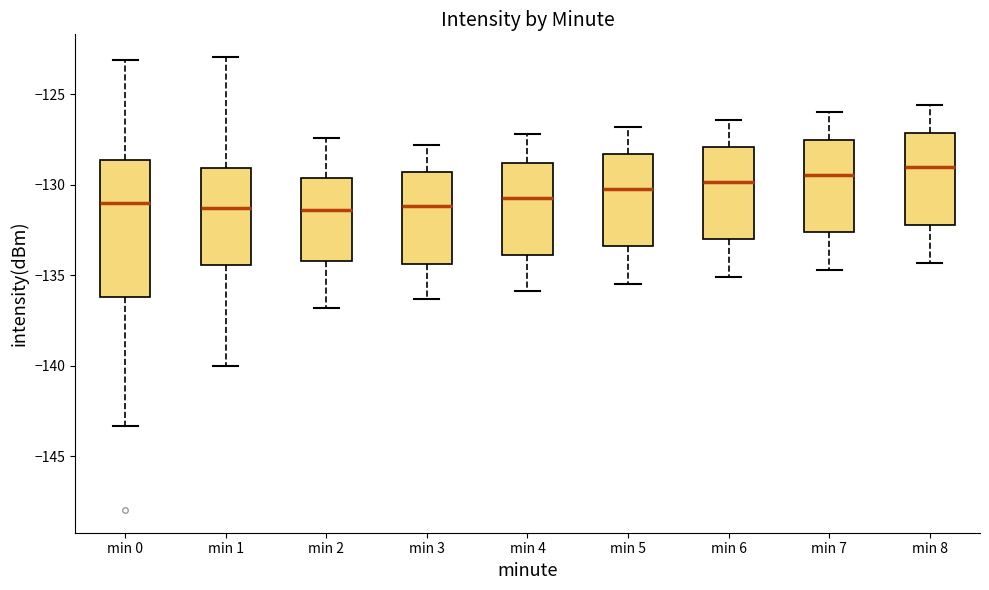

Reading left to right, read every box against the y-axis: the position of its median line, the range the box covers, and the ends of its whiskers. The values are not printed on the chart, so give them approximately, as read against the axis.

min 0: median -131.0, box -136.0 to -128.5, whiskers -143.5 to -123.0
min 1: median -131.5, box -134.5 to -129.0, whiskers -140.0 to -123.0
min 2: median -131.5, box -134.0 to -129.5, whiskers -137.0 to -127.5
min 3: median -131.0, box -134.5 to -129.5, whiskers -136.5 to -128.0
min 4: median -130.5, box -134.0 to -129.0, whiskers -136.0 to -127.0
min 5: median -130.0, box -133.5 to -128.5, whiskers -135.5 to -127.0
min 6: median -130.0, box -133.0 to -128.0, whiskers -135.0 to -126.5
min 7: median -129.5, box -132.5 to -127.5, whiskers -134.5 to -126.0
min 8: median -129.0, box -132.0 to -127.0, whiskers -134.5 to -125.5